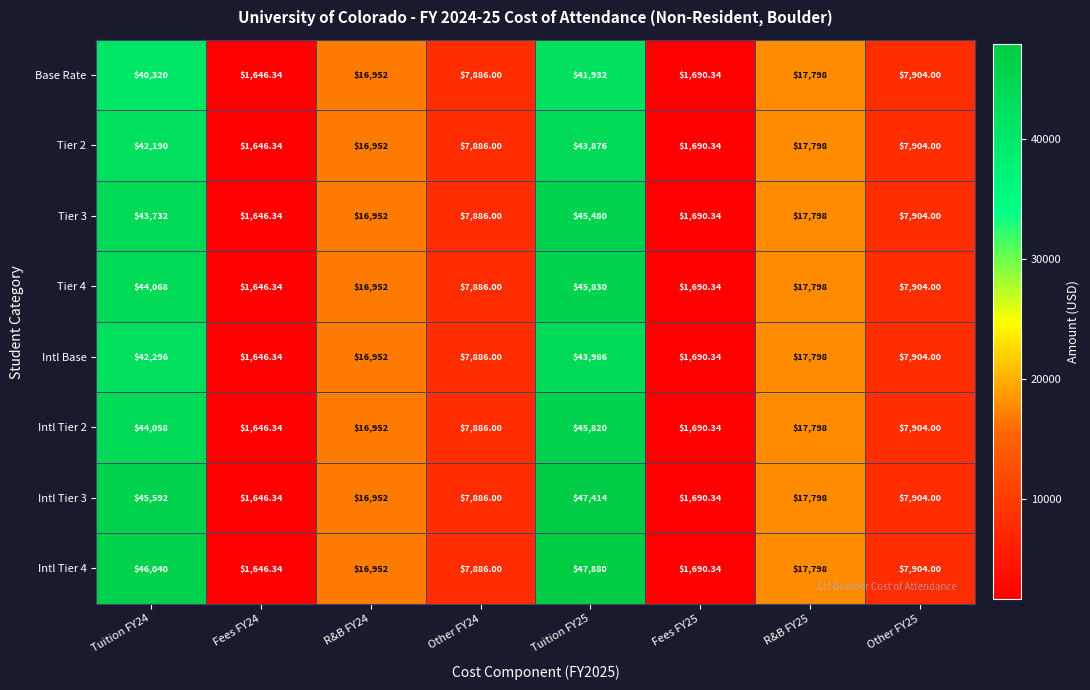

Reading left to right, transcribe all the data shown in this chart.

Base Rate: Tuition FY24=40320.0	Fees FY24=1646.3	R&B FY24=16952.0	Other FY24=7886.0	Tuition FY25=41932.0	Fees FY25=1690.3	R&B FY25=17798.0	Other FY25=7904.0
Tier 2: Tuition FY24=42190.0	Fees FY24=1646.3	R&B FY24=16952.0	Other FY24=7886.0	Tuition FY25=43876.0	Fees FY25=1690.3	R&B FY25=17798.0	Other FY25=7904.0
Tier 3: Tuition FY24=43732.0	Fees FY24=1646.3	R&B FY24=16952.0	Other FY24=7886.0	Tuition FY25=45480.0	Fees FY25=1690.3	R&B FY25=17798.0	Other FY25=7904.0
Tier 4: Tuition FY24=44068.0	Fees FY24=1646.3	R&B FY24=16952.0	Other FY24=7886.0	Tuition FY25=45830.0	Fees FY25=1690.3	R&B FY25=17798.0	Other FY25=7904.0
Intl Base: Tuition FY24=42296.0	Fees FY24=1646.3	R&B FY24=16952.0	Other FY24=7886.0	Tuition FY25=43986.0	Fees FY25=1690.3	R&B FY25=17798.0	Other FY25=7904.0
Intl Tier 2: Tuition FY24=44058.0	Fees FY24=1646.3	R&B FY24=16952.0	Other FY24=7886.0	Tuition FY25=45820.0	Fees FY25=1690.3	R&B FY25=17798.0	Other FY25=7904.0
Intl Tier 3: Tuition FY24=45592.0	Fees FY24=1646.3	R&B FY24=16952.0	Other FY24=7886.0	Tuition FY25=47414.0	Fees FY25=1690.3	R&B FY25=17798.0	Other FY25=7904.0
Intl Tier 4: Tuition FY24=46040.0	Fees FY24=1646.3	R&B FY24=16952.0	Other FY24=7886.0	Tuition FY25=47880.0	Fees FY25=1690.3	R&B FY25=17798.0	Other FY25=7904.0